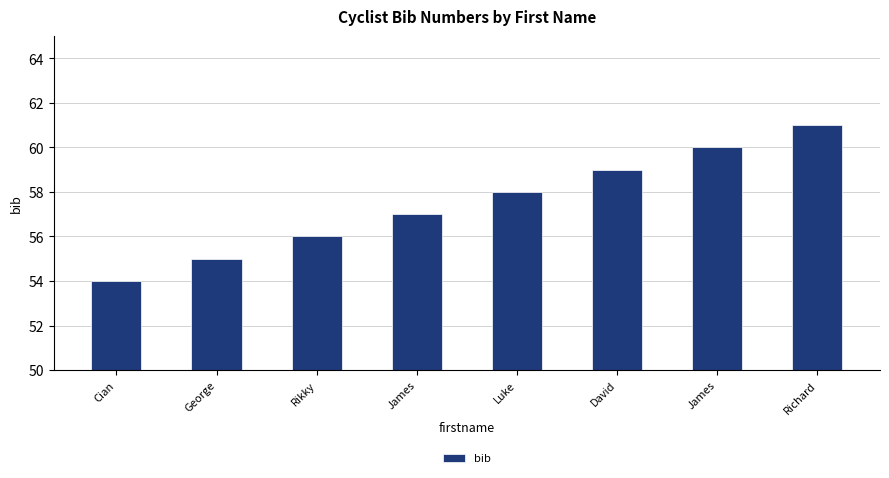

Are the bars horizontal?

No